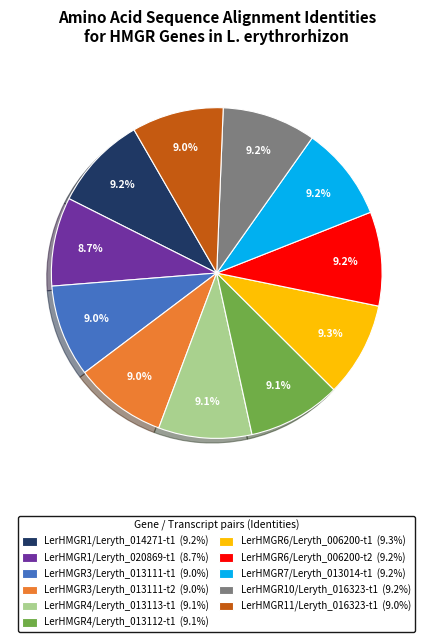

Is it true that LerHMGR4/Leryth_013113-t1 is 9% of the pie?

True